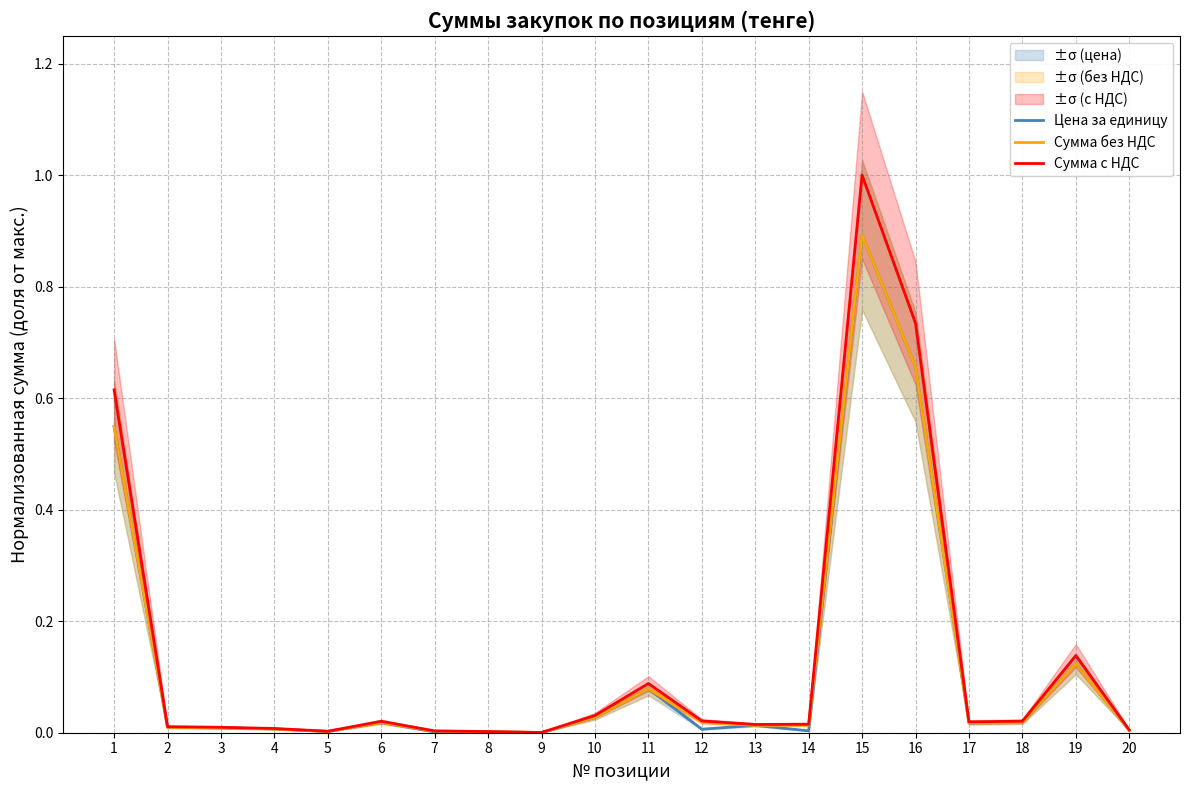

At 18, list the series in order from smallest to largest.

Цена за единицу, Сумма без НДС, Сумма с НДС